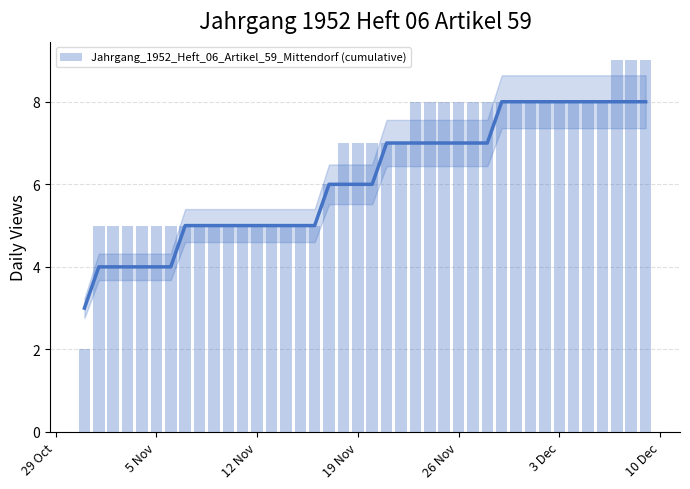

Count the values in the range 5 to 8.

36